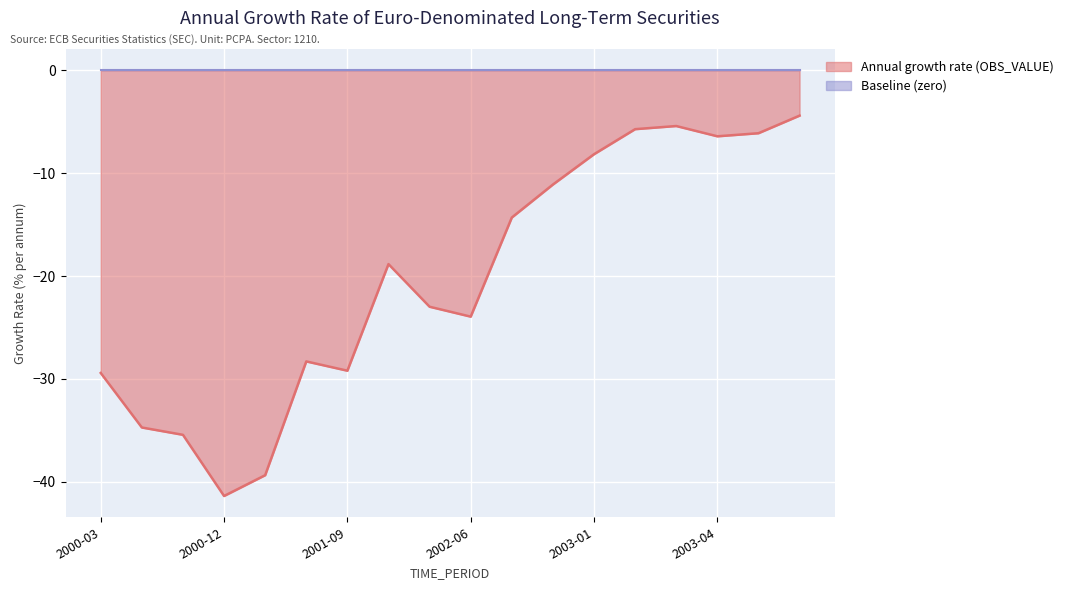

Where does the data first go above -18?

2002-09